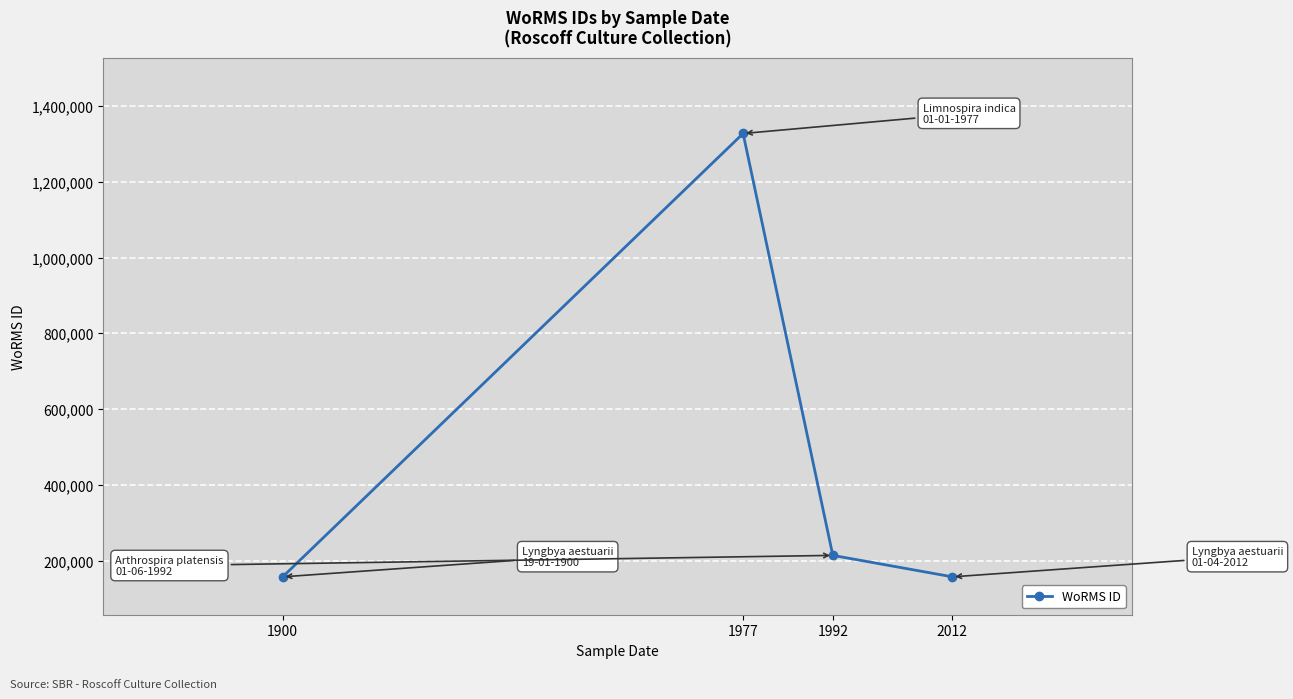

The chart shows a value of 1842822 at 1977. True or false?

False